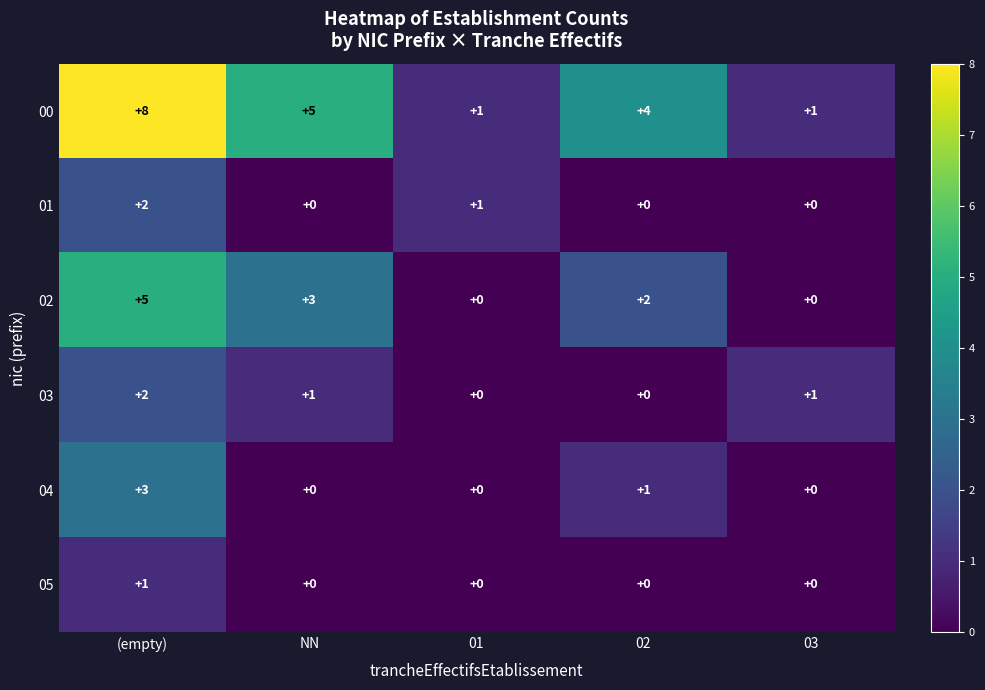

Is it true that 02 equals 3 at NN?

True